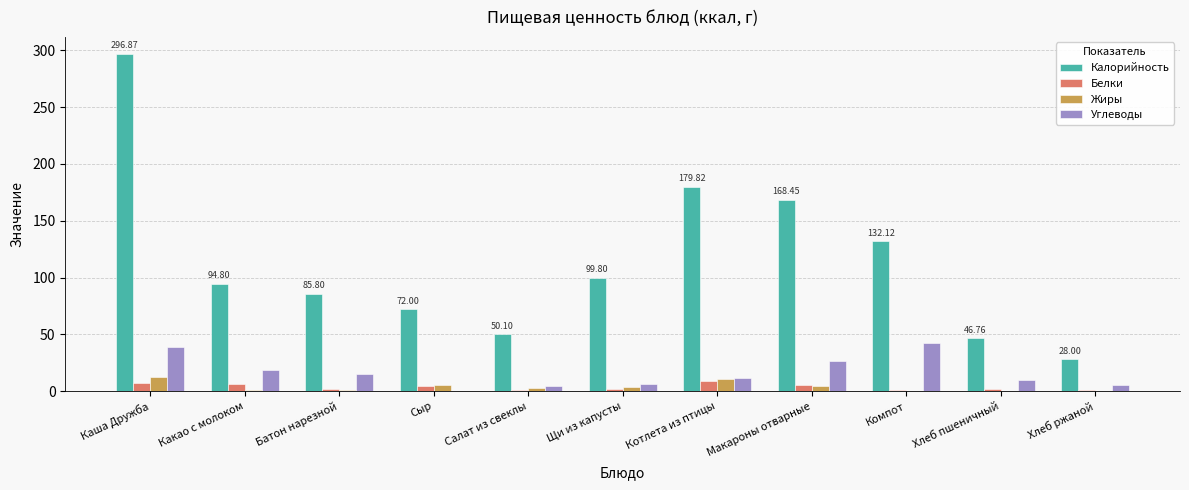

At which category is the sum across all series the highest?

Каша Дружба